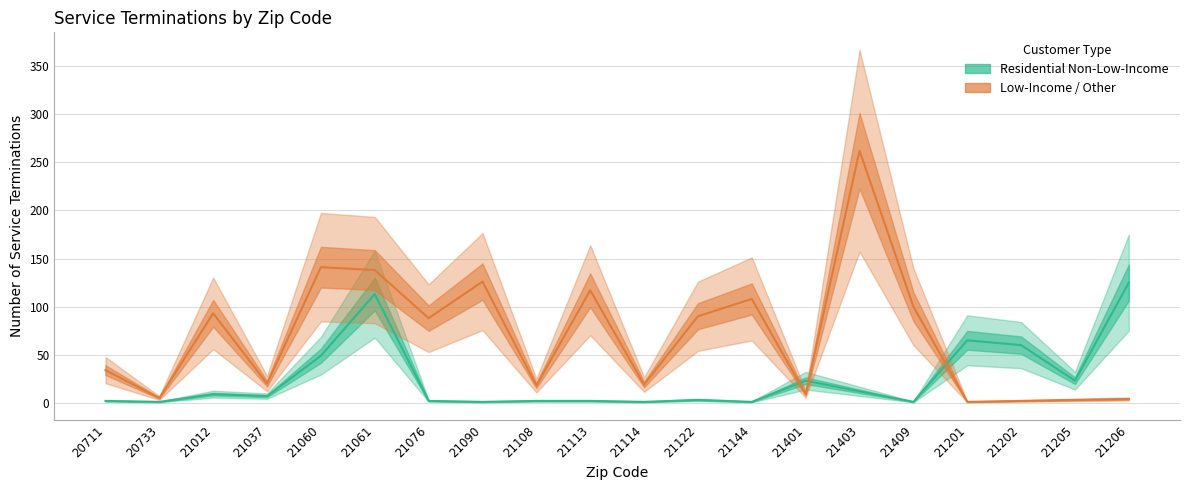

Between 21012 and 21037, which series saw the biggest shift?

Low-Income / Other